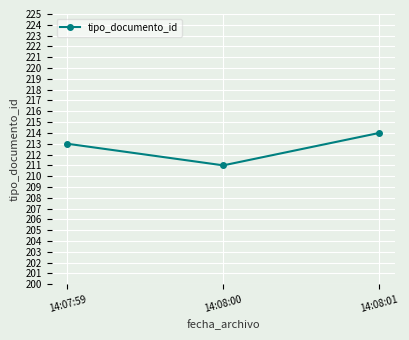

True or false: the data shows 213 at 14:07:59.

True